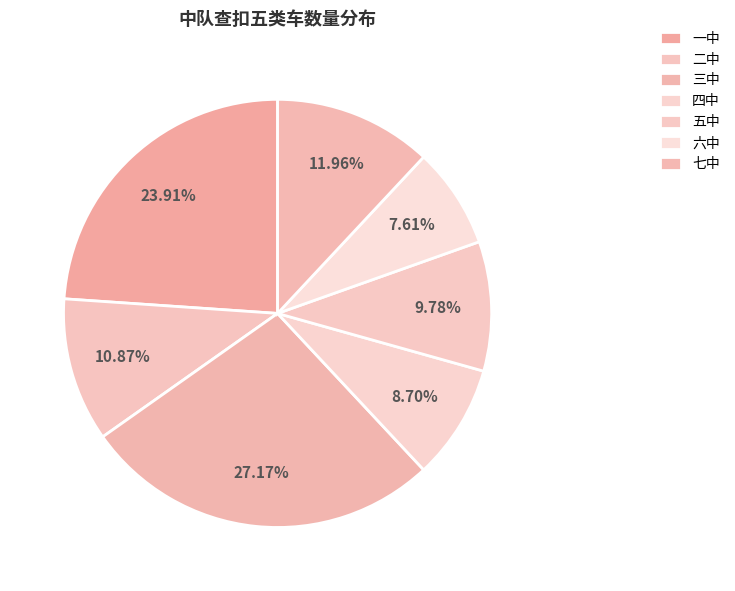

To the nearest percent, what is the average slice percentage?

14%